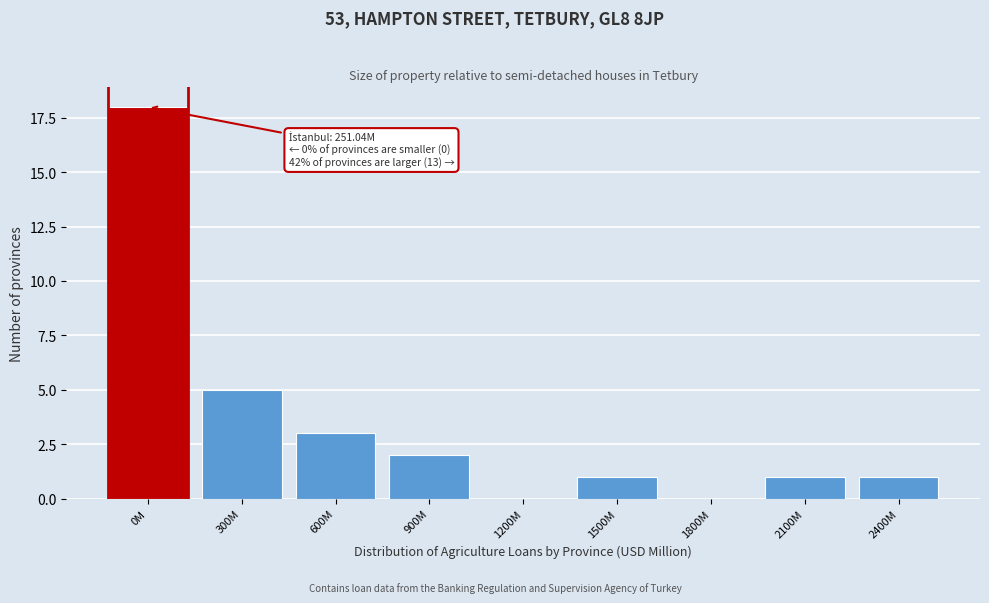

Reading left to right, what are all the values shown in this chart?

0M=18	300M=5	600M=3	900M=2	1200M=0	1500M=1	1800M=0	2100M=1	2400M=1